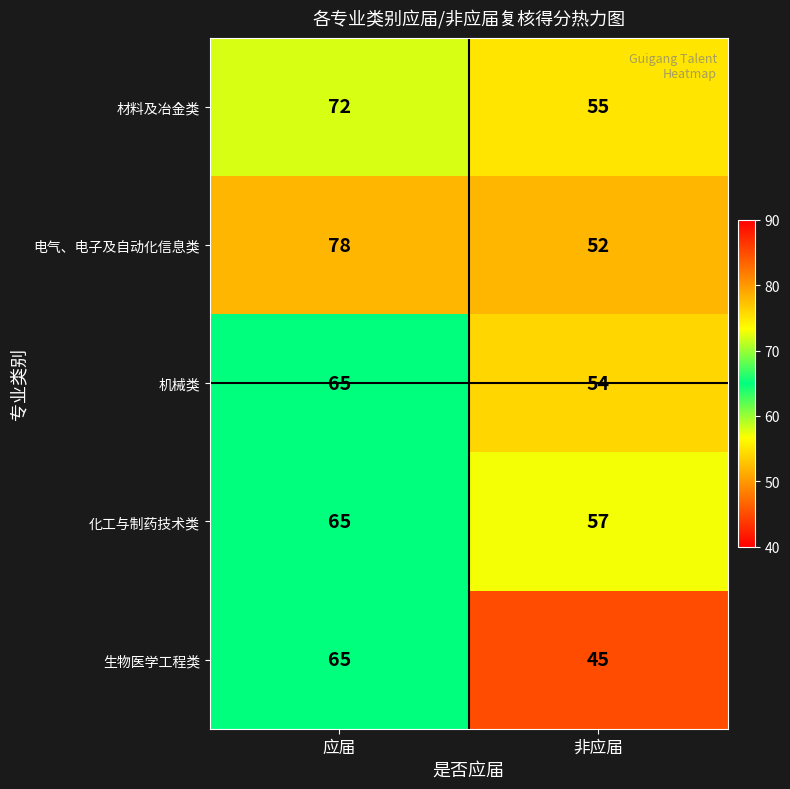

What is the difference between the maximum and minimum values in the 化工与制药技术类 series?

8